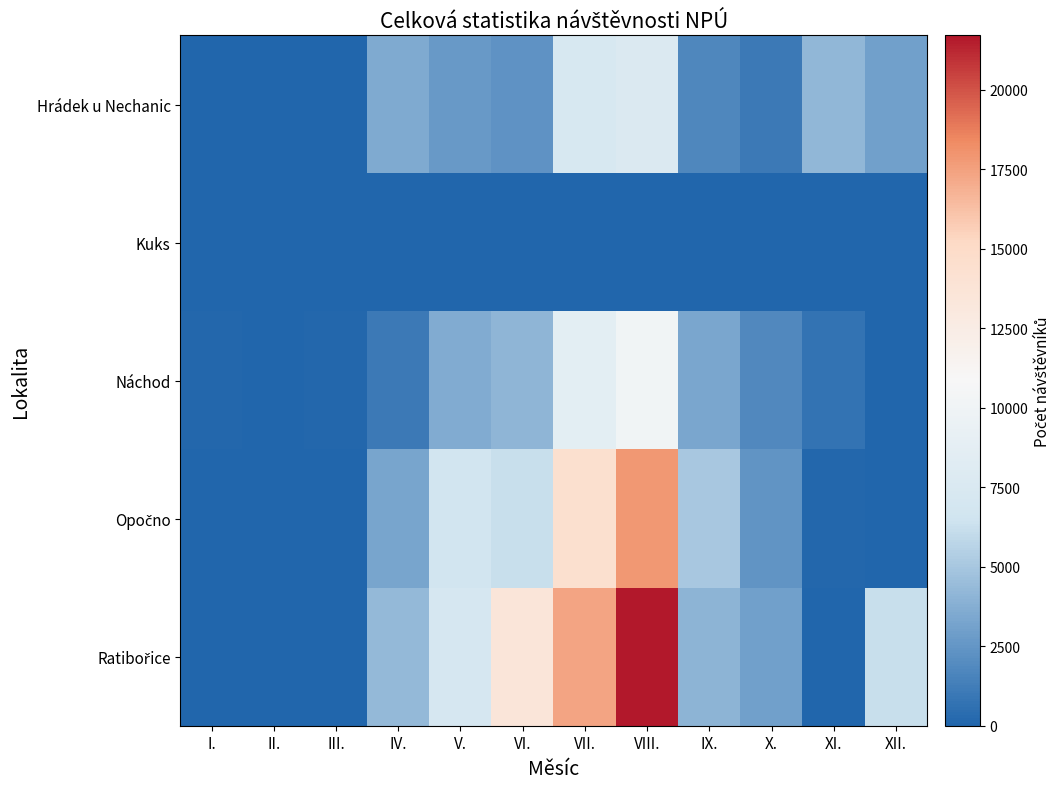

How many data points does each series have?

12